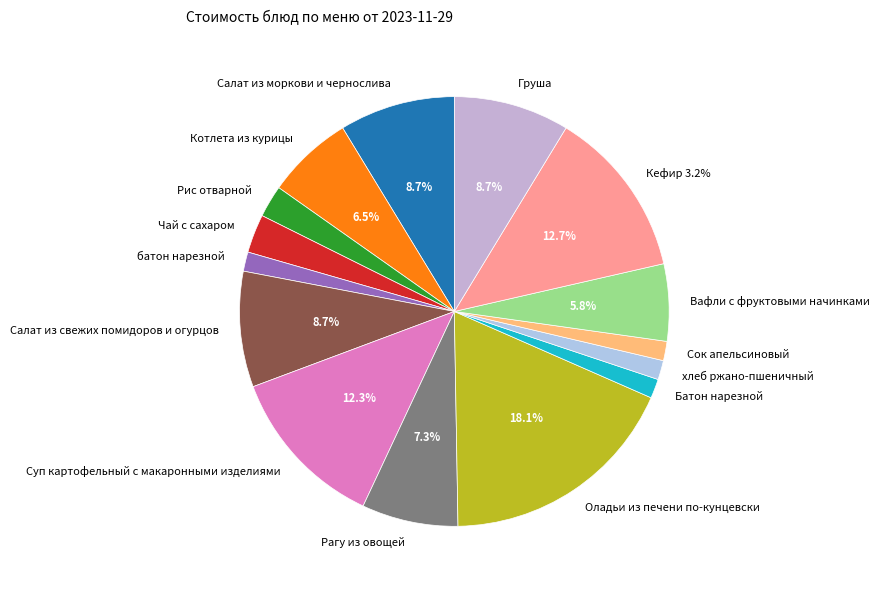

How many slices are in this pie chart?

15